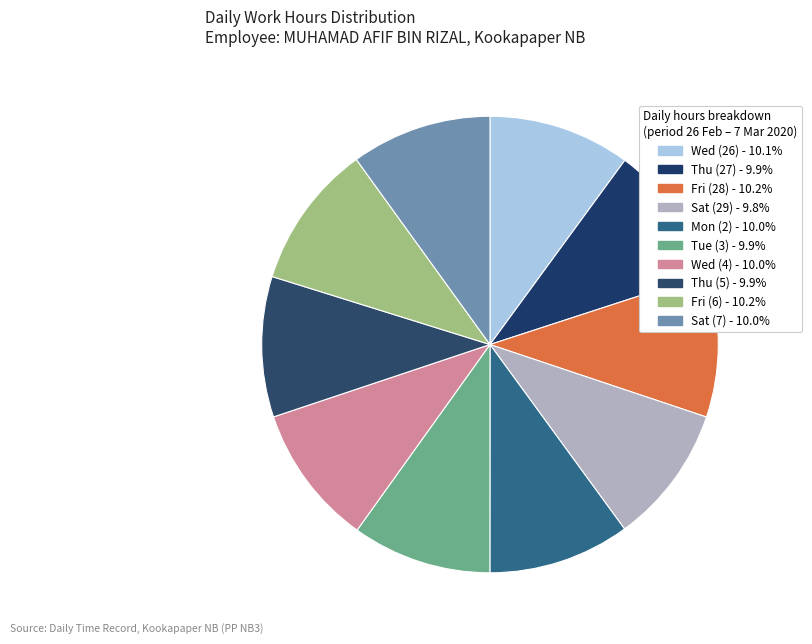

What is the ratio of the value at Fri (6) to the value at Sat (29)?

1.0